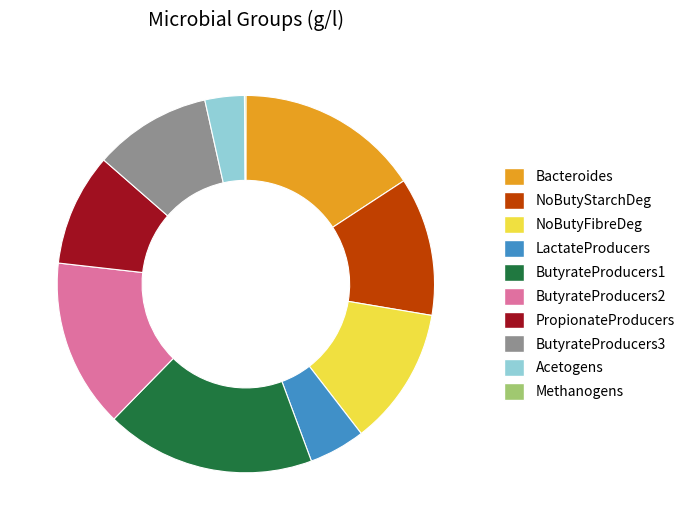

Which slice is the largest?

ButyrateProducers1